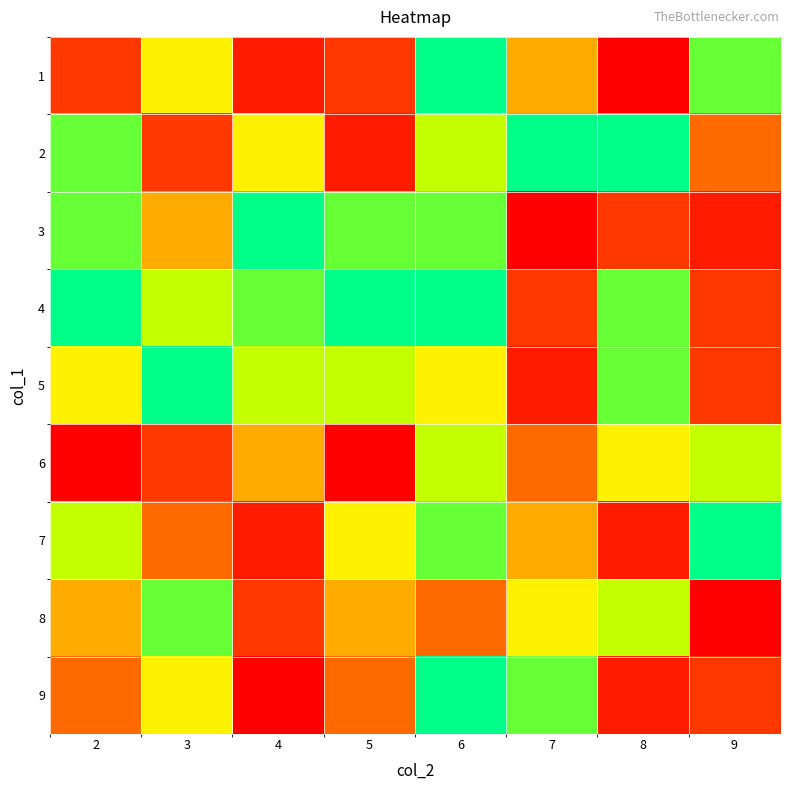

At how many categories does at least one series exceed 5?

8